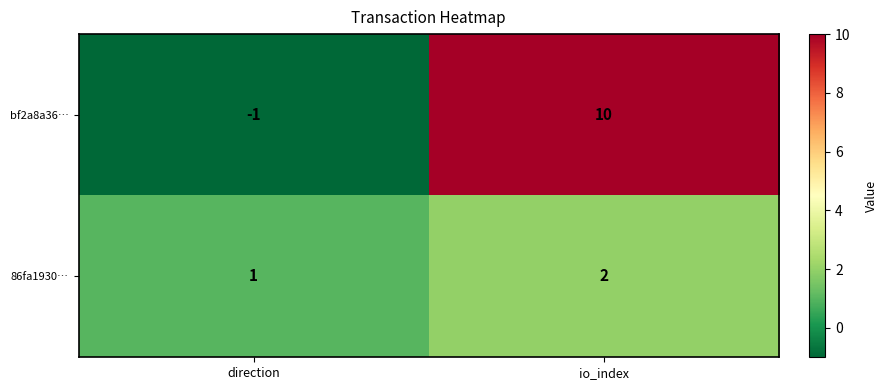

Which series has the largest total across all categories?

bf2a8a36…